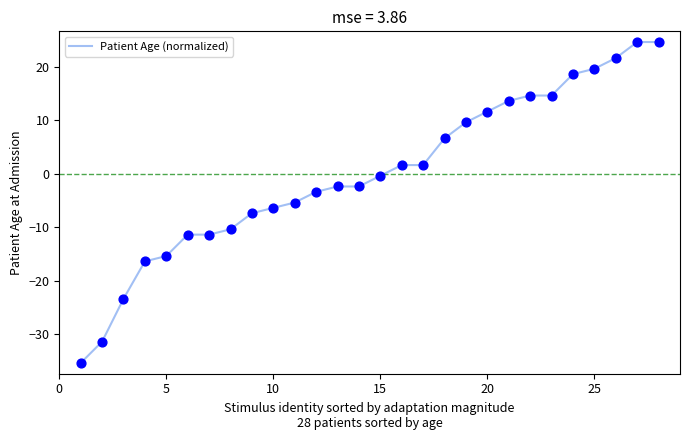

What is the greatest value displayed?

24.6